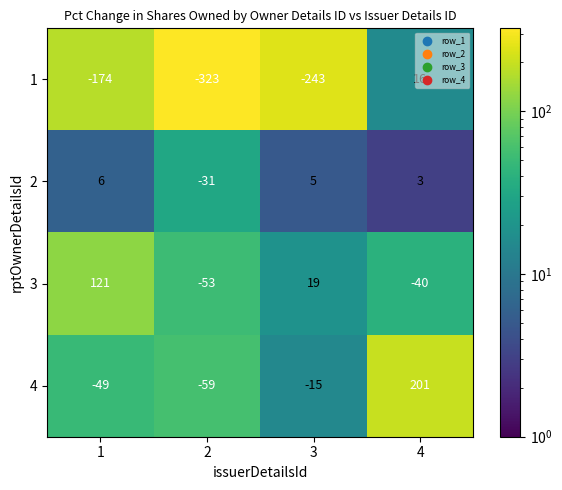

List the labels in order of 3 value, smallest first.

2, 4, 3, 1